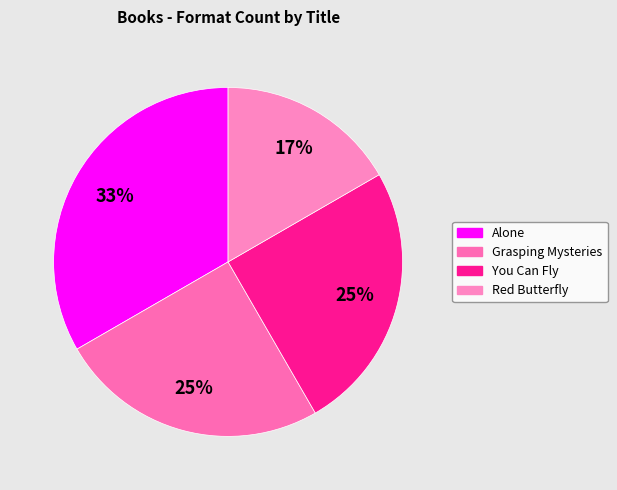

To the nearest percent, what is the difference between the Grasping Mysteries and Alone slice percentages?

8%